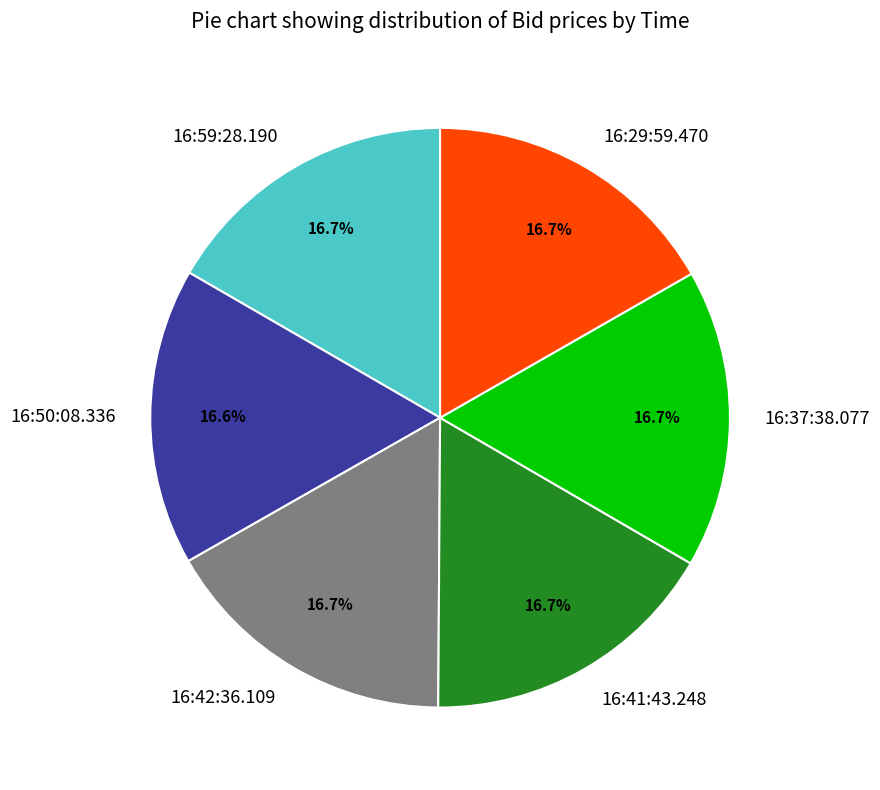

Is it true that 16:29:59.470 is 8% of the pie?

False